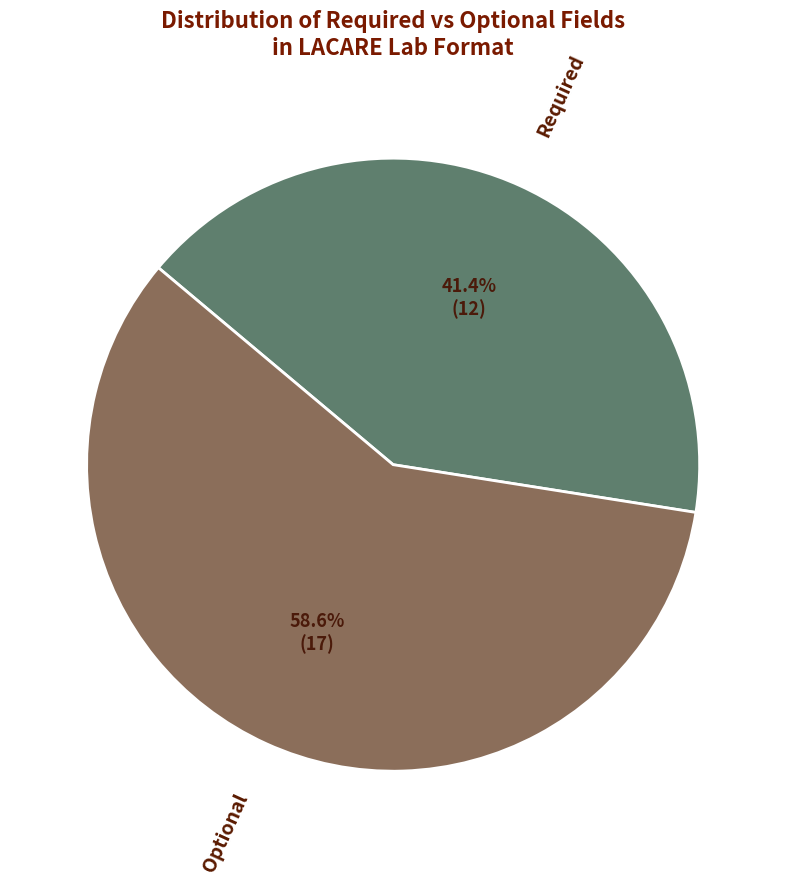

Is it true that Required is 53% of the pie?

False